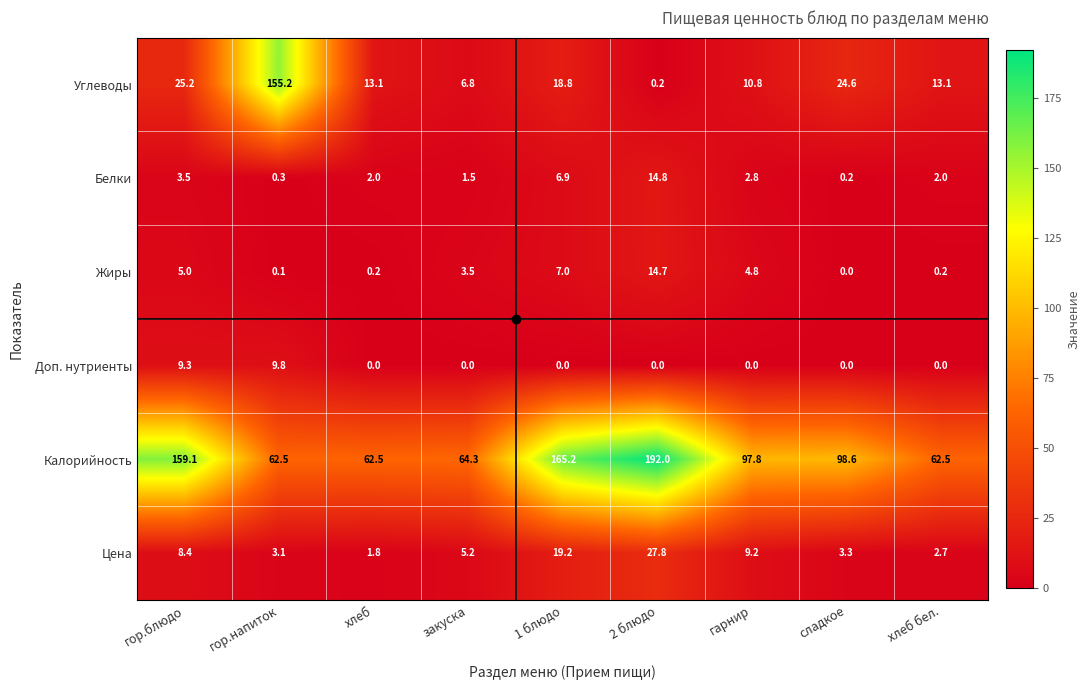

What is the difference between the Калорийность values at 2 блюдо and хлеб бел.?

129.5